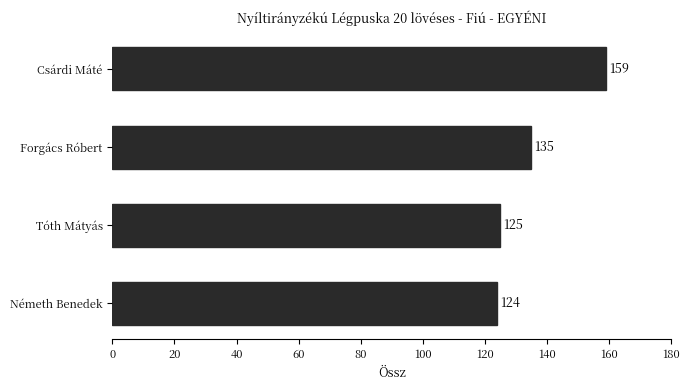

Reading top to bottom, transcribe all the data shown in this chart.

Csárdi Máté=159	Forgács Róbert=135	Tóth Mátyás=125	Németh Benedek=124